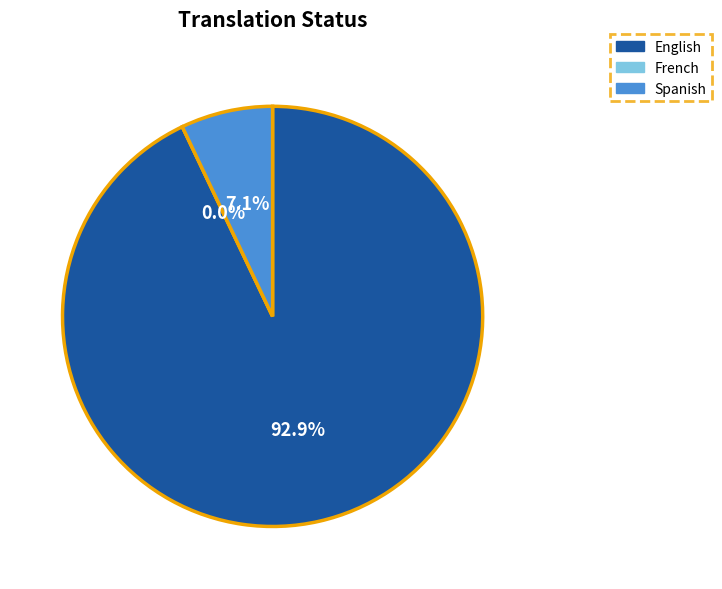

Combined, what portion of the pie is French and English?

92.9%